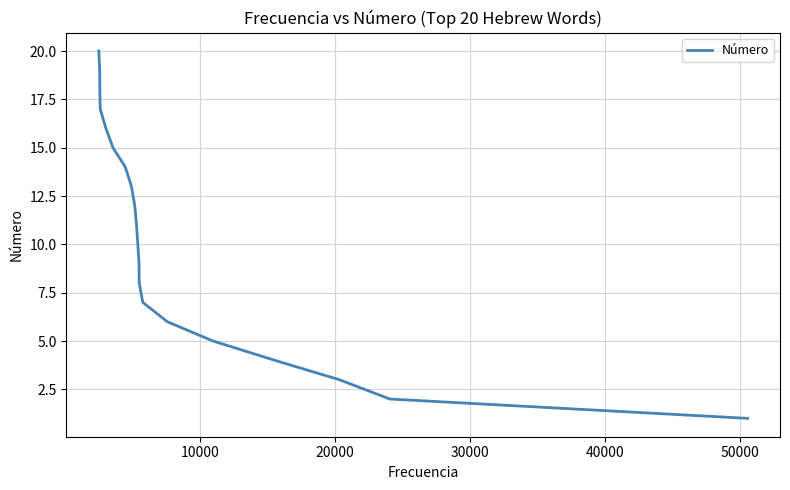

The chart shows a value of 4 at 8. True or false?

False